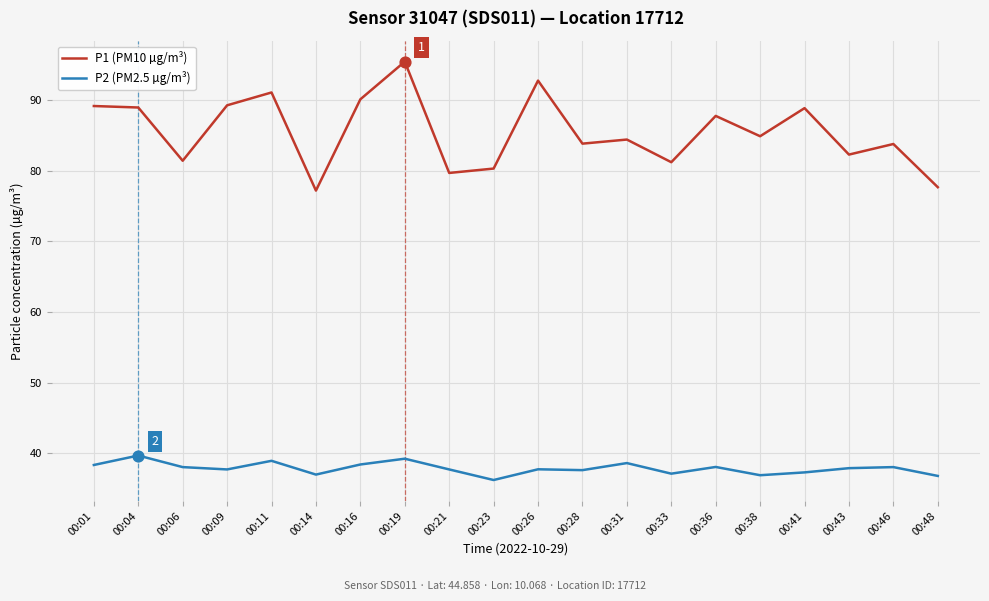

Which series has the largest total across all categories?

P1 (PM10 µg/m³)